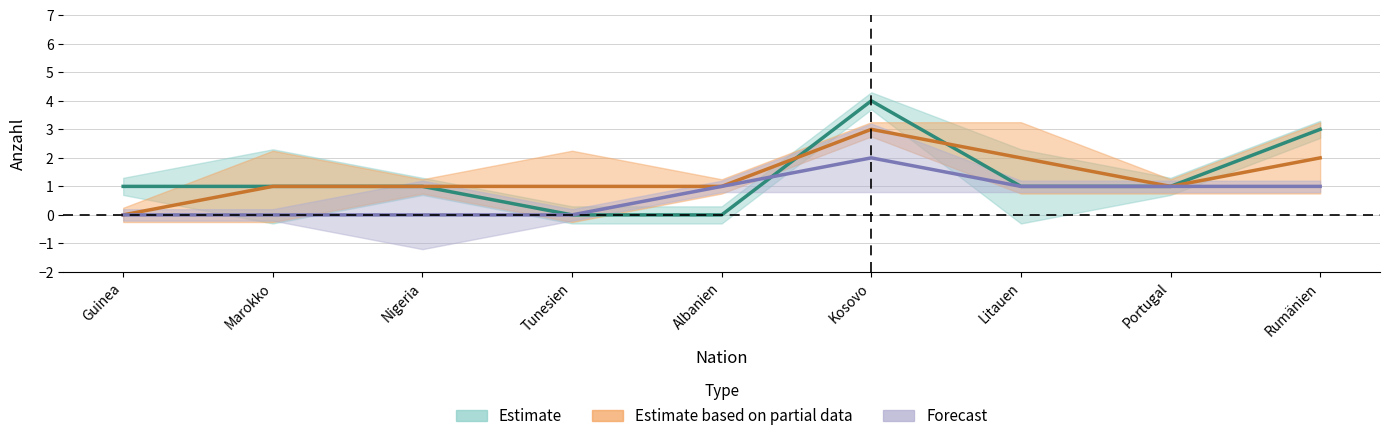

Reading left to right, what are all the values shown in this chart?

Total Abgänge: Guinea=0	Marokko=1	Nigeria=1	Tunesien=1	Albanien=1	Kosovo=3	Litauen=2	Portugal=1	Rumänien=2
Total Eintritte: Guinea=1	Marokko=1	Nigeria=1	Tunesien=0	Albanien=0	Kosovo=4	Litauen=1	Portugal=1	Rumänien=3
Rückführungen Heimatstaat: Guinea=0	Marokko=0	Nigeria=0	Tunesien=0	Albanien=1	Kosovo=2	Litauen=1	Portugal=1	Rumänien=1